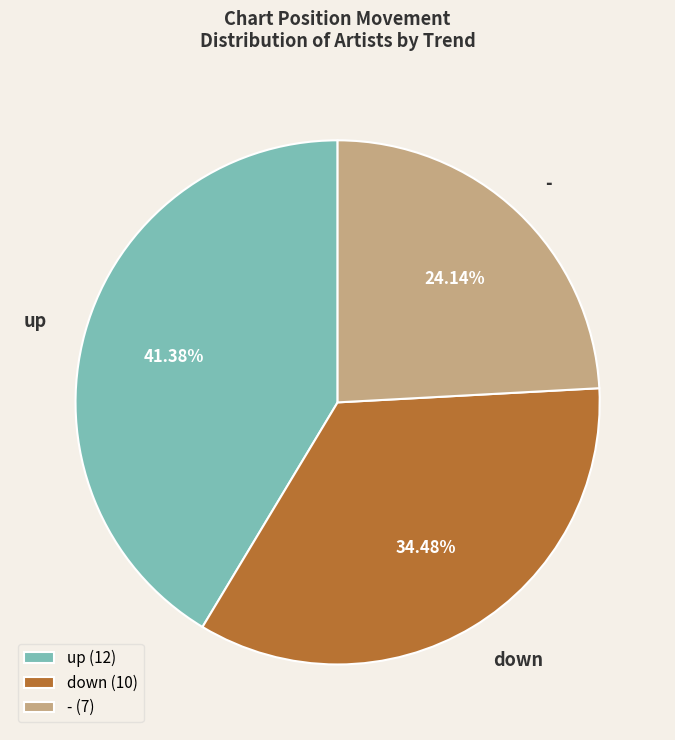

How many segments does this pie chart have?

3